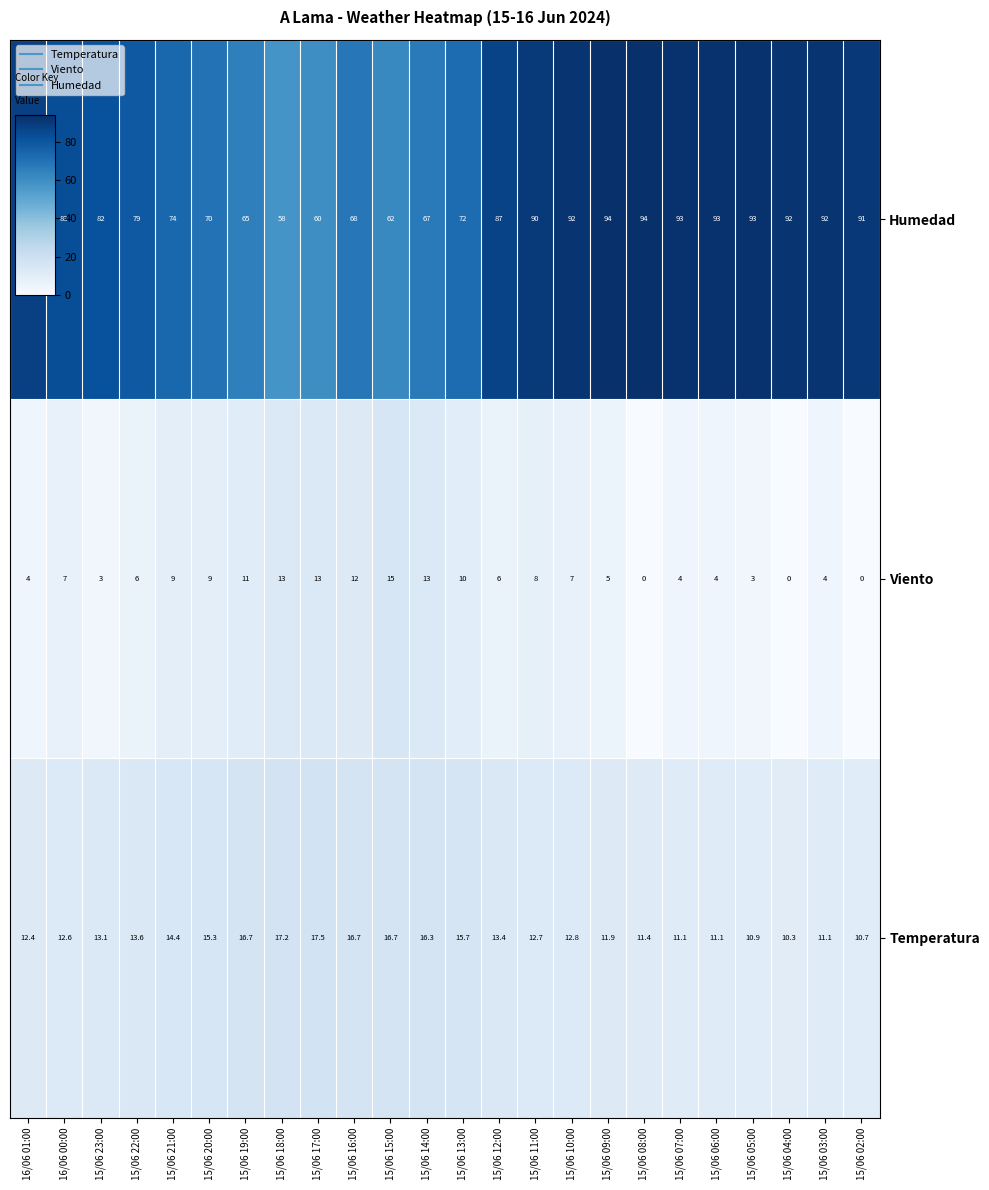

Is the value of Temperatura at 15/06 23:00 greater than the value of Humedad at 15/06 13:00?

No